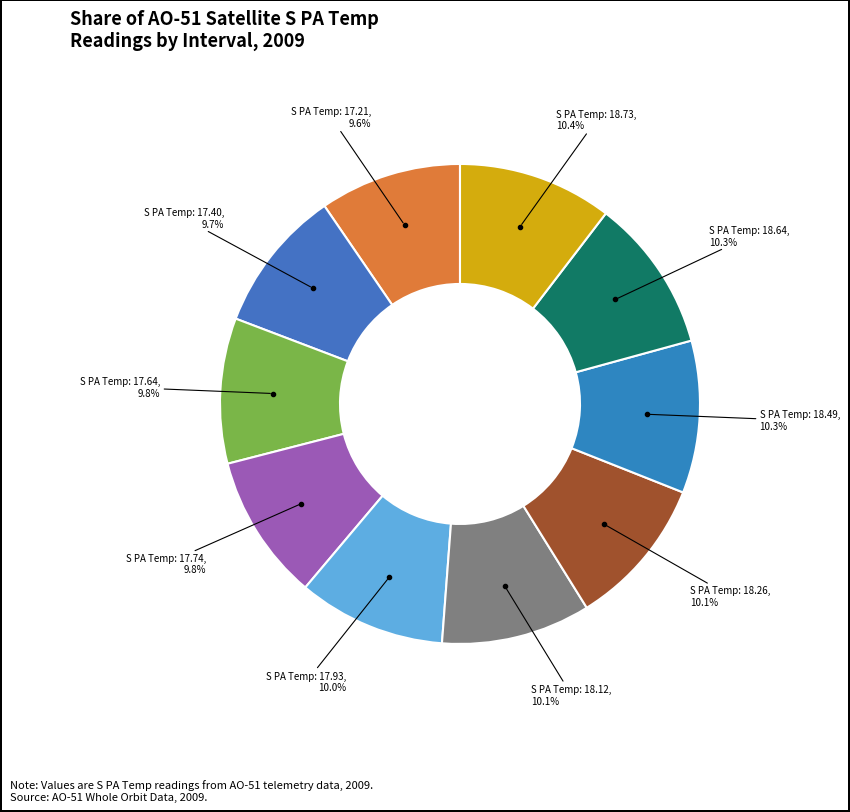

Count the number of slices in the pie.

10